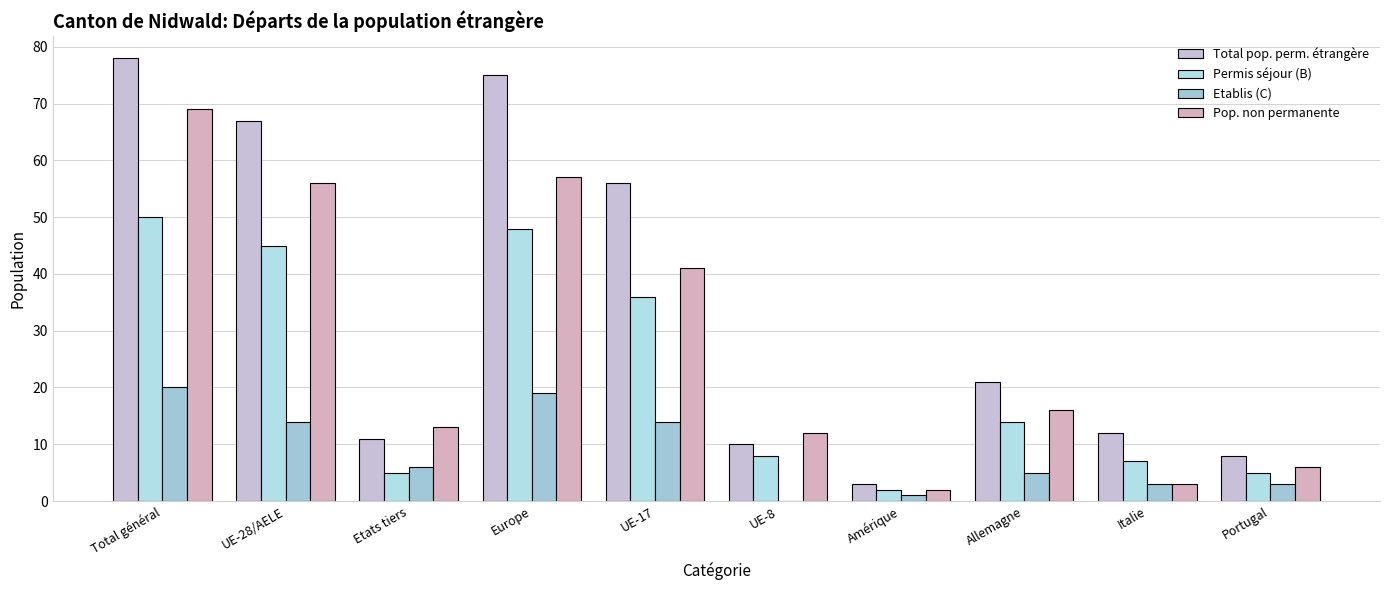

What are all the series names shown in the legend?

Total pop. perm. étrangère, Permis séjour (B), Etablis (C), Pop. non permanente